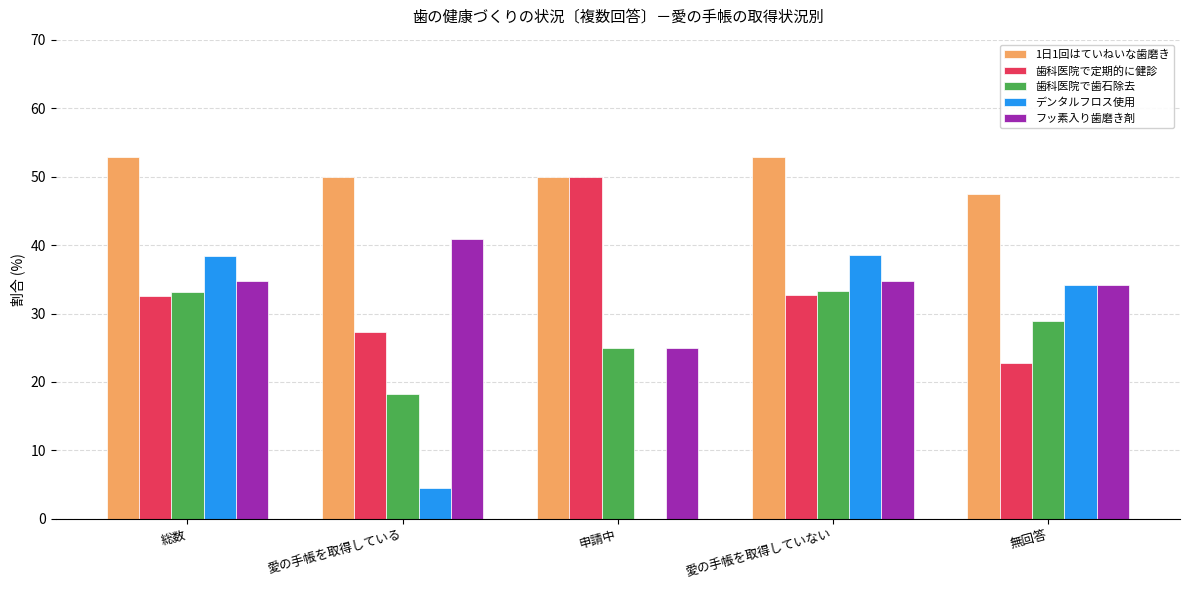

Is it true that デンタルフロス使用 equals 38.6 at 愛の手帳を取得していない?

True